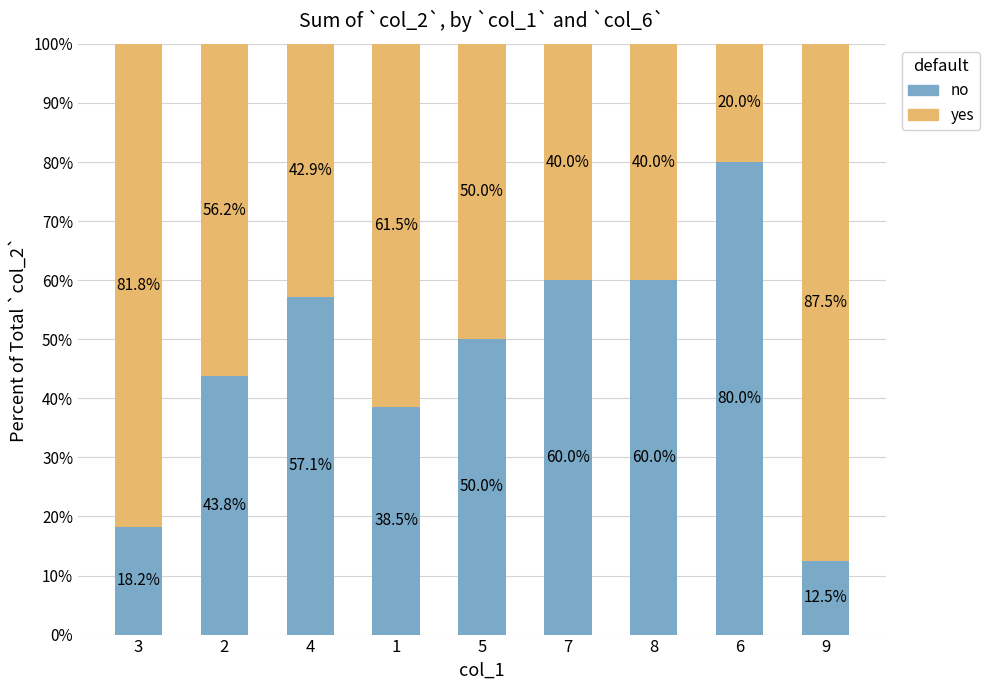

What are all the series names shown in the legend?

no, yes